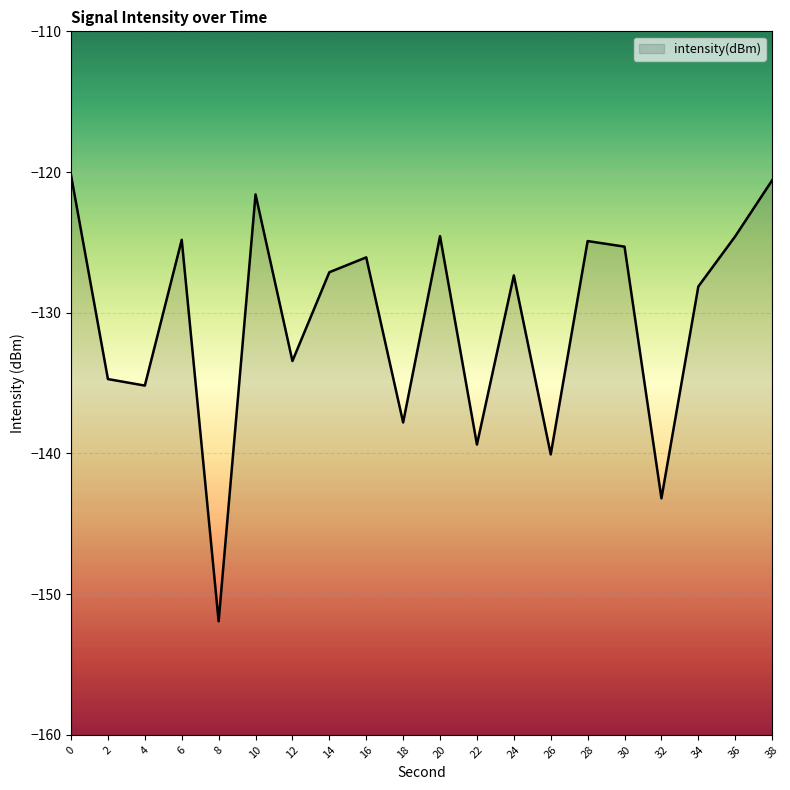

What is the difference between the values at 6 and 26?

15.3